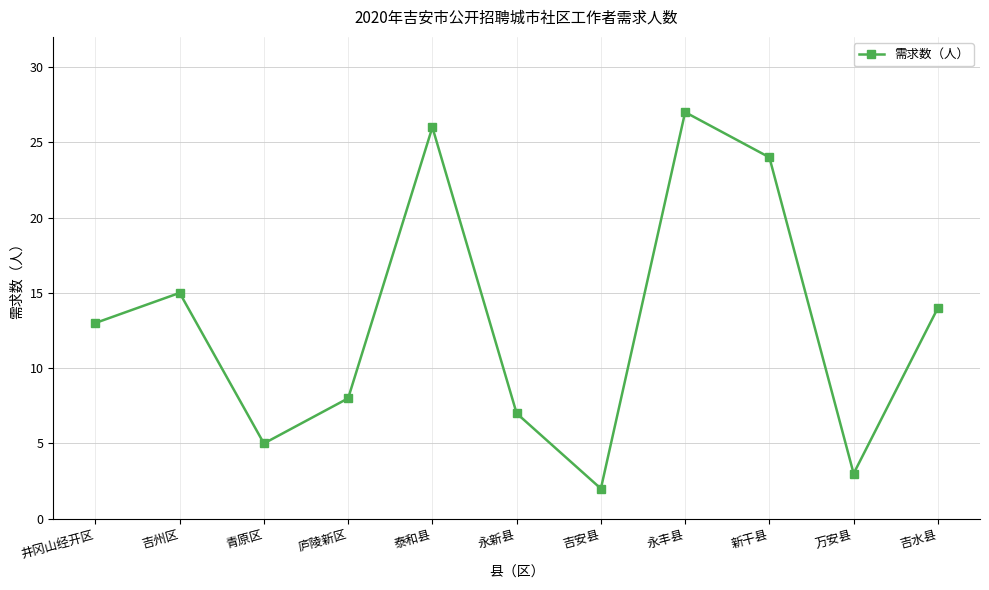

Reading left to right, transcribe all the data shown in this chart.

13	15	5	8	26	7	2	27	24	3	14